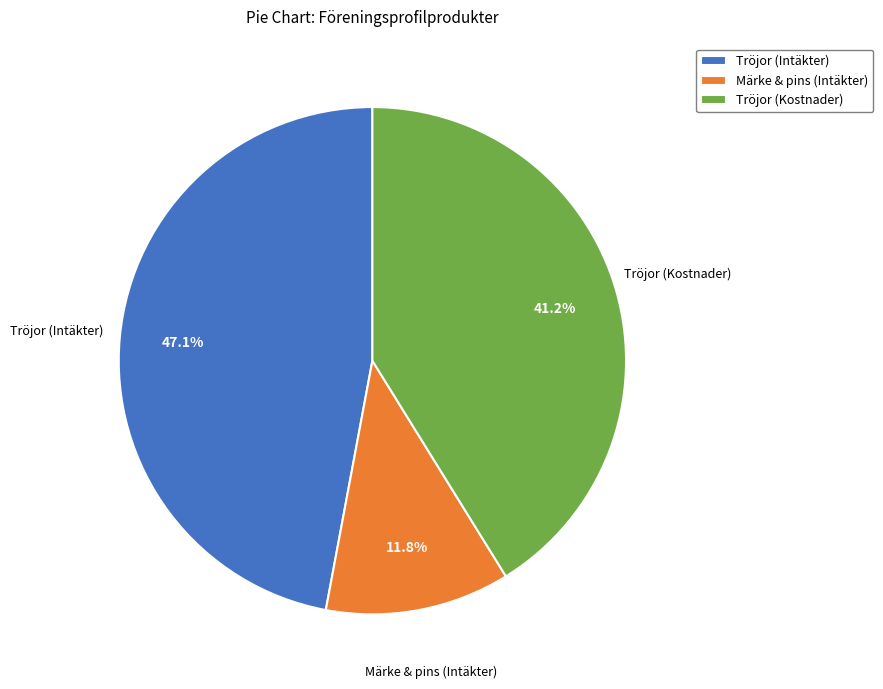

To the nearest percent, what portion does Tröjor (Kostnader) represent?

41%